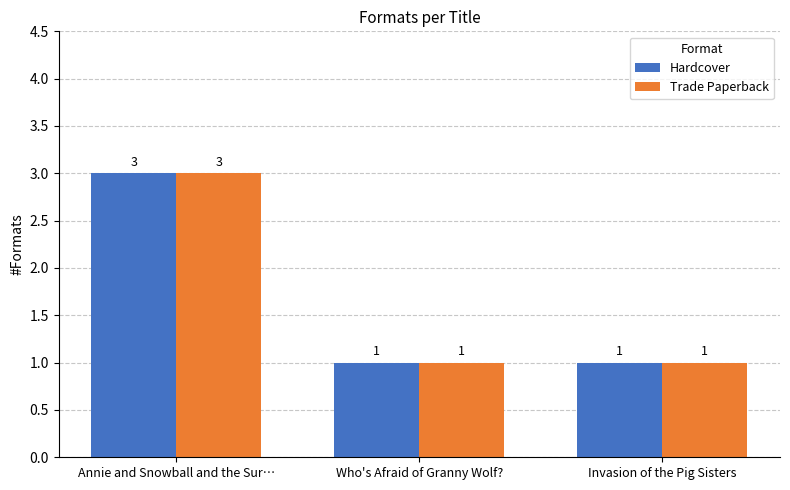

What is the highest value of the Trade Paperback series?

3